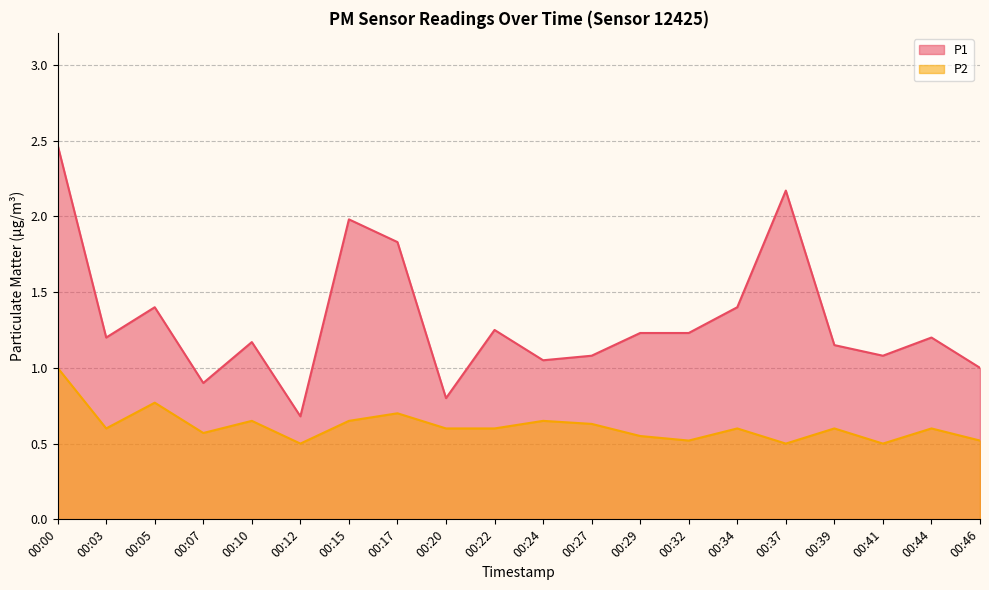

Does the chart have visible grid lines?

Yes